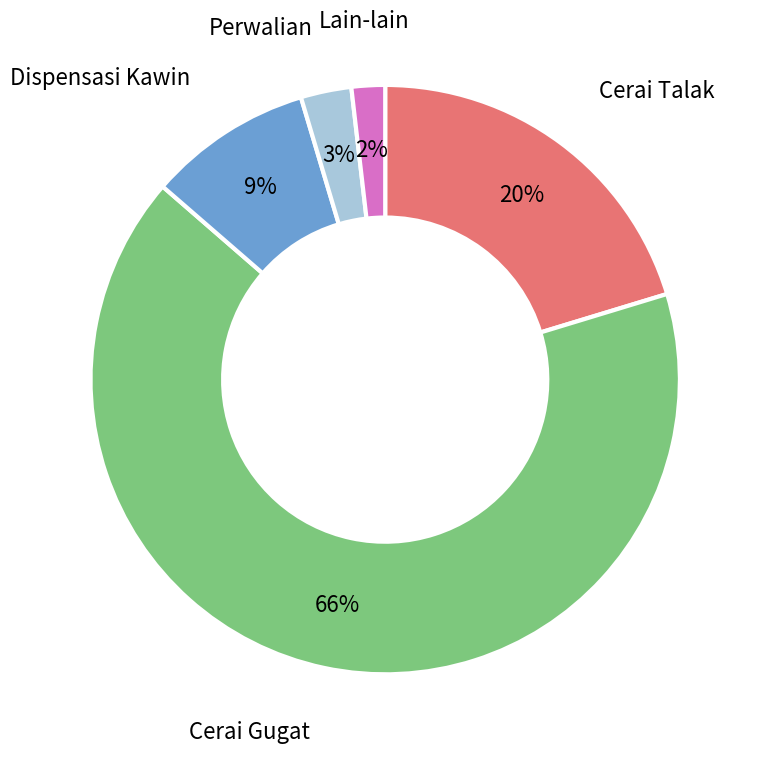

Which slice represents more than half of the pie?

Cerai Gugat